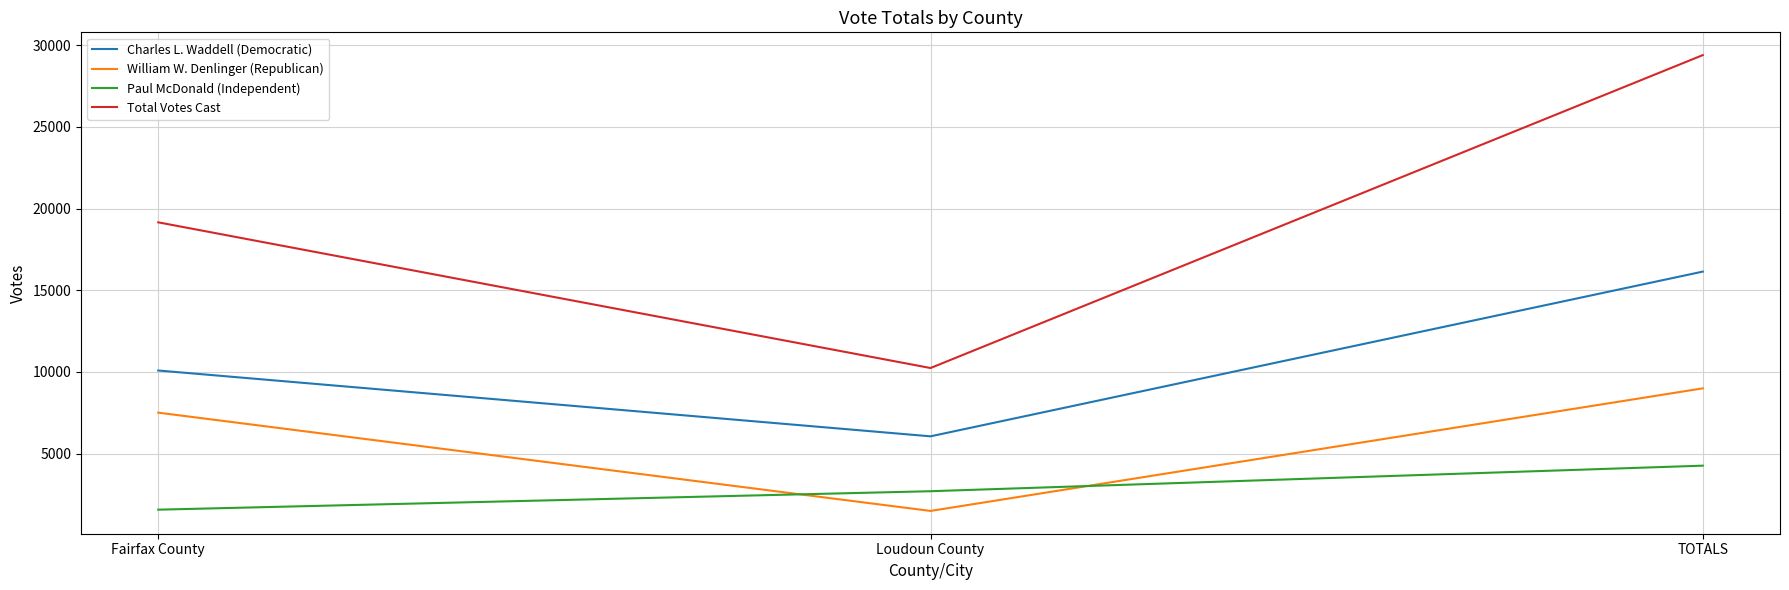

How many values in the Paul McDonald (Independent) series are below 2695?

1